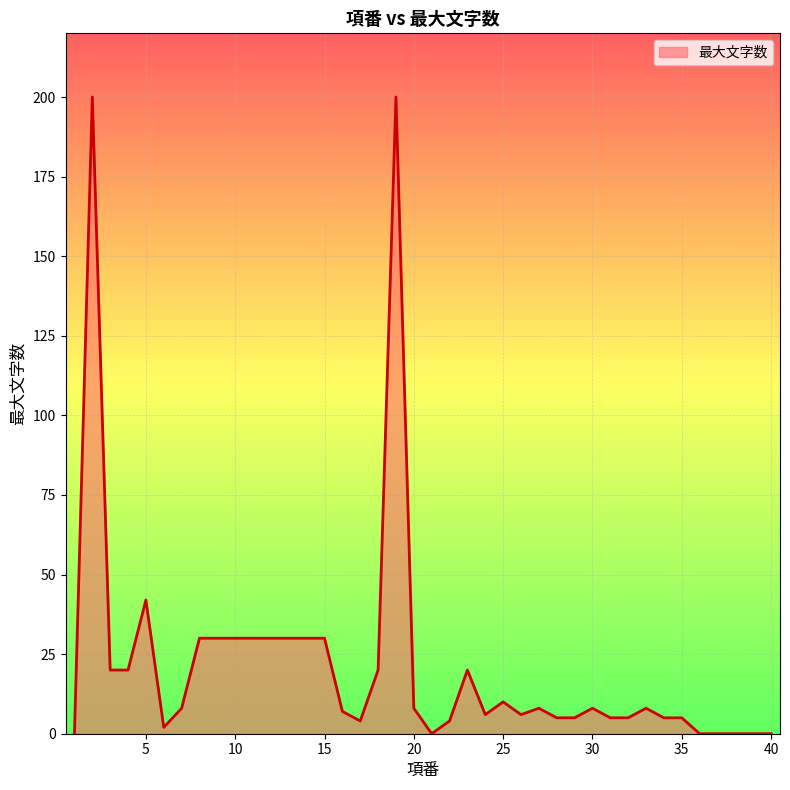

What is the difference between the maximum and minimum values?

200